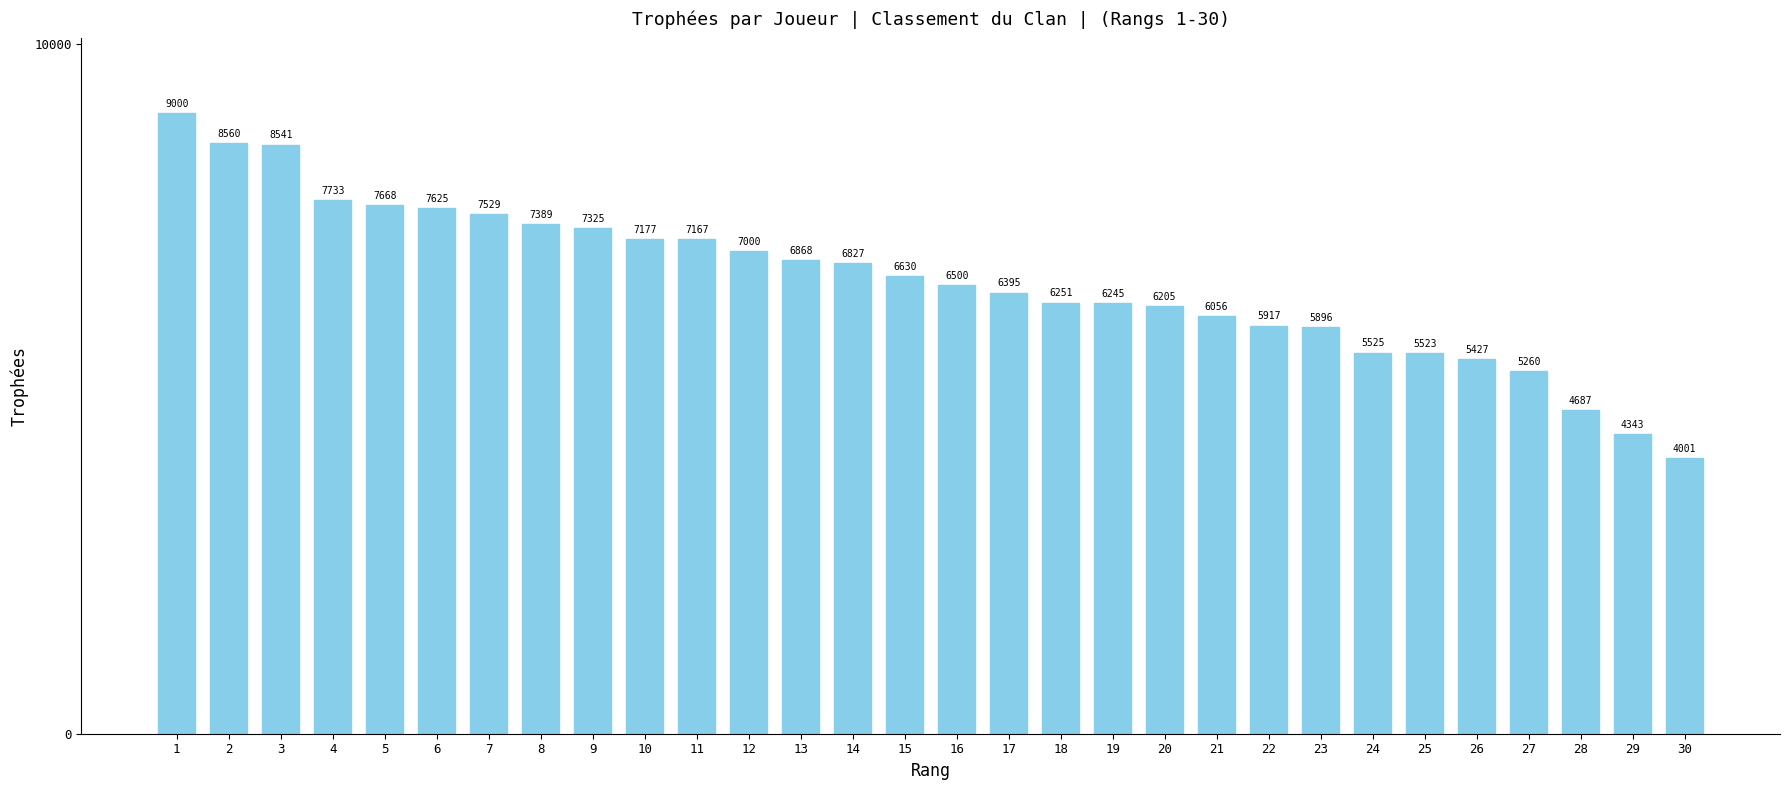

Is it true that the value at 15 is 6630?

True